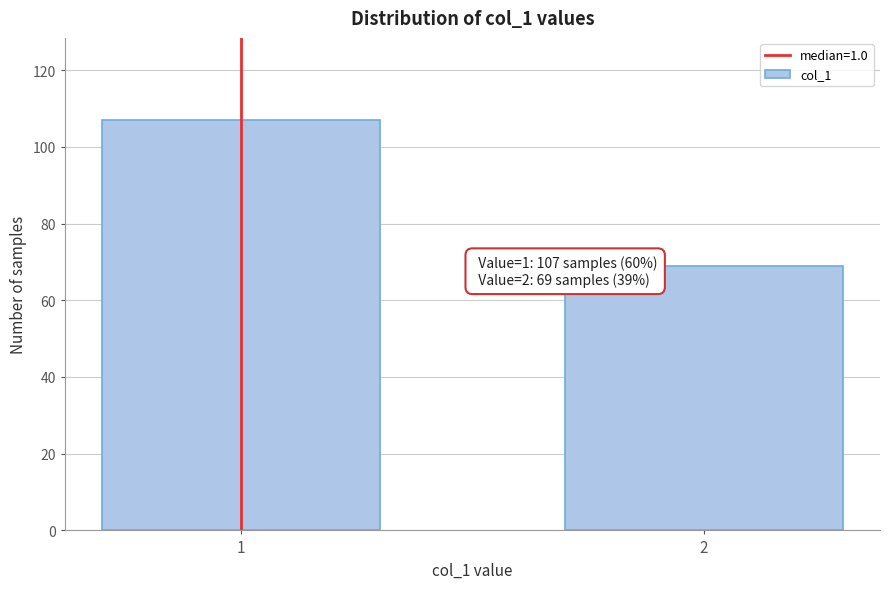

Reading right to left, list all the values displayed in this chart.

2=69	1=107